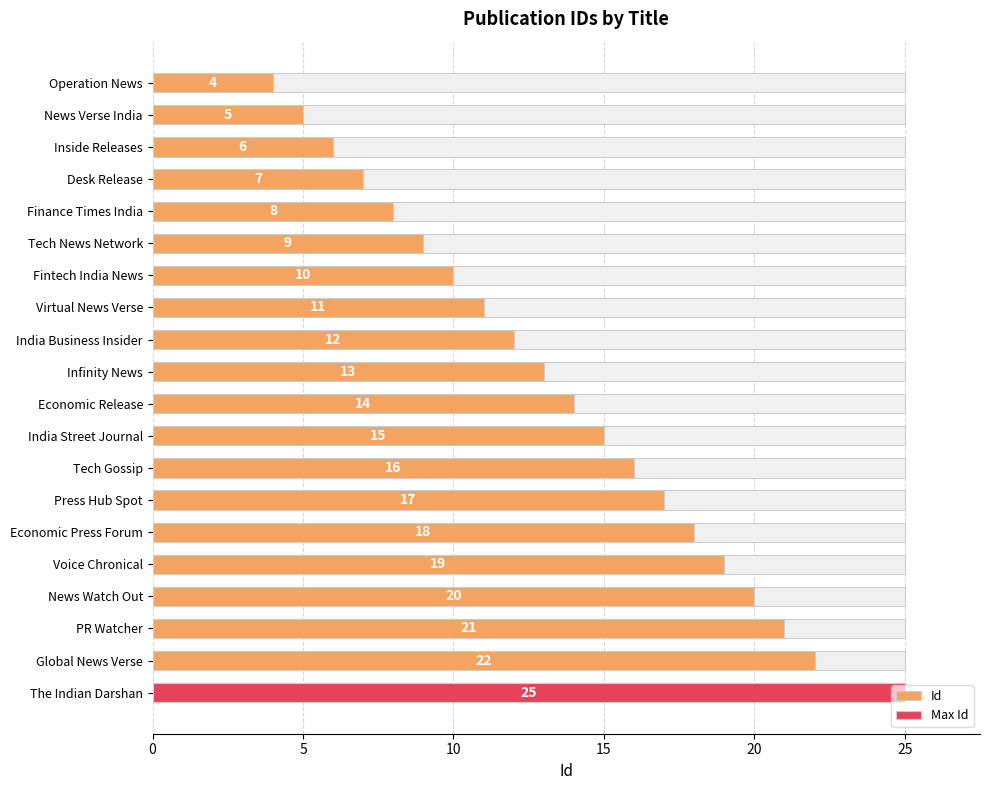

What is the value of the 13th bar from the left?

16